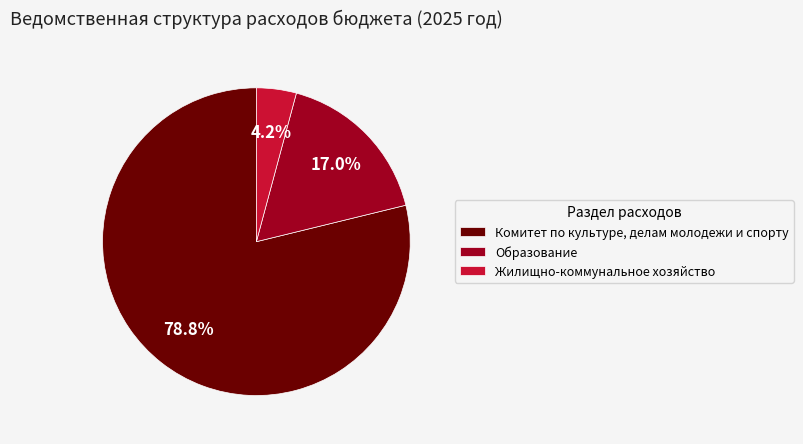

What is the total percentage of Образование and Комитет по культуре, делам молодежи и спорту?

95.8%